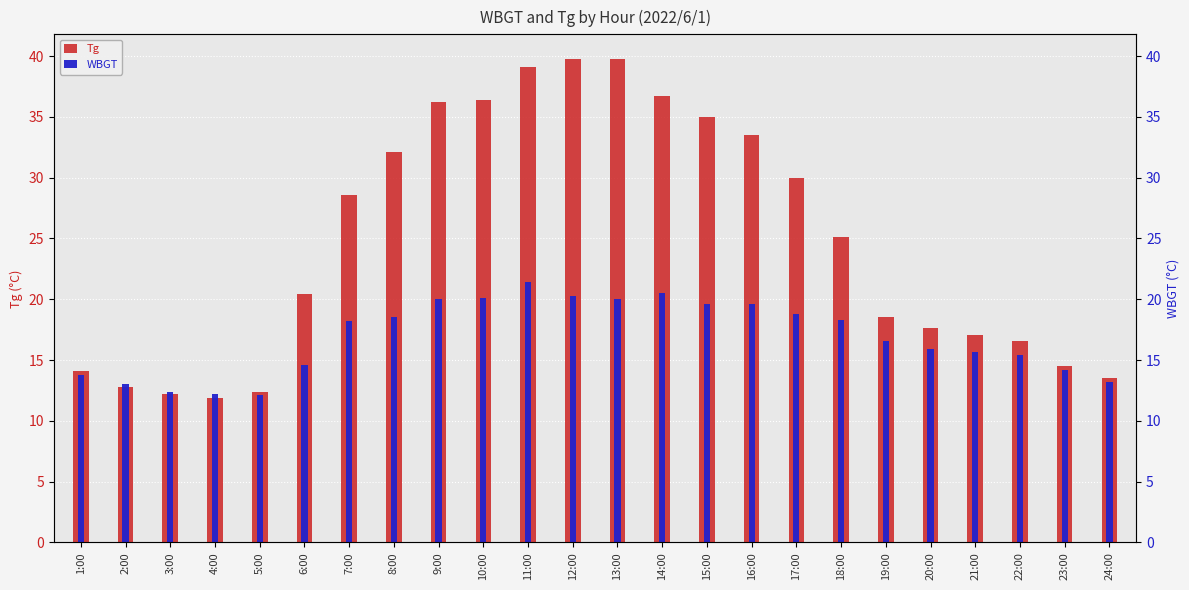

The value of Tg at 14:00 is 16.6. True or false?

False